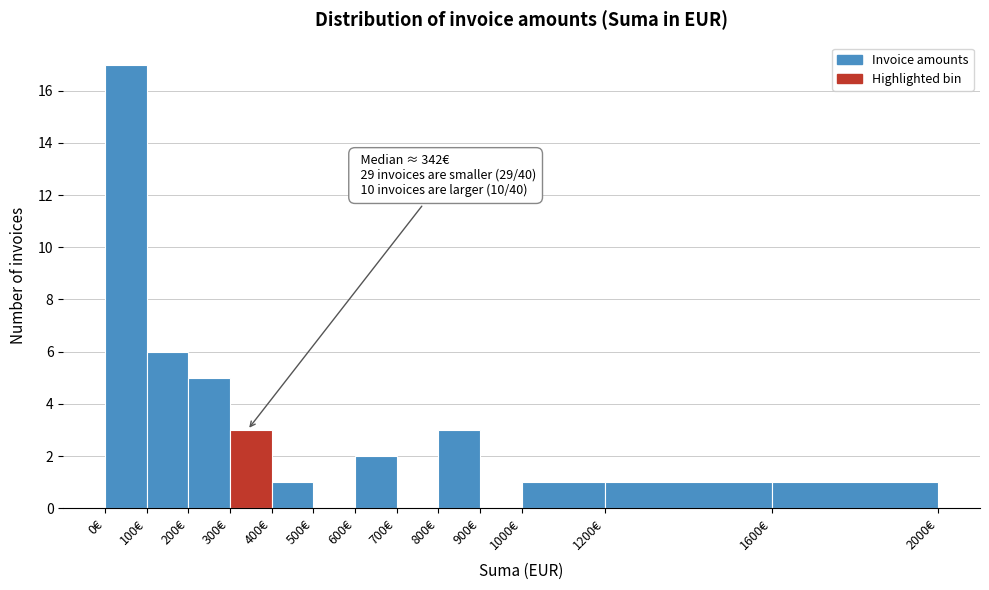

Which range on the x-axis has the tallest bar?

0 to 100